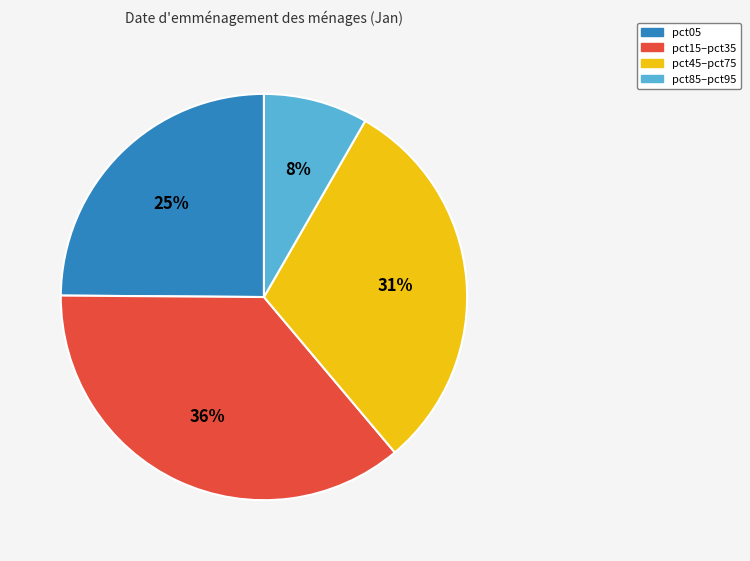

To the nearest percent, what is the average slice percentage?

25%